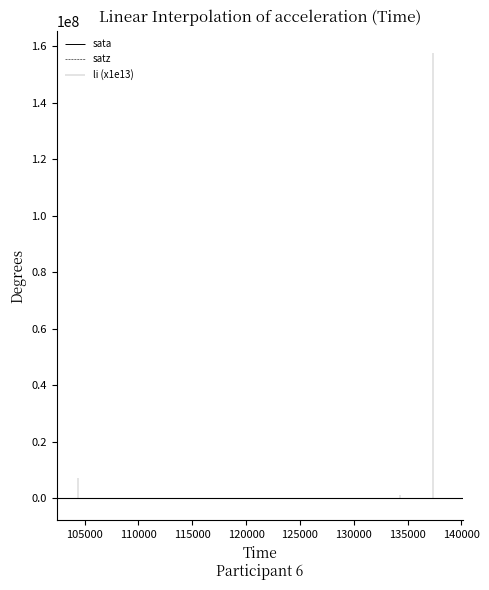

Where is satz nearest to the value 35?

103031